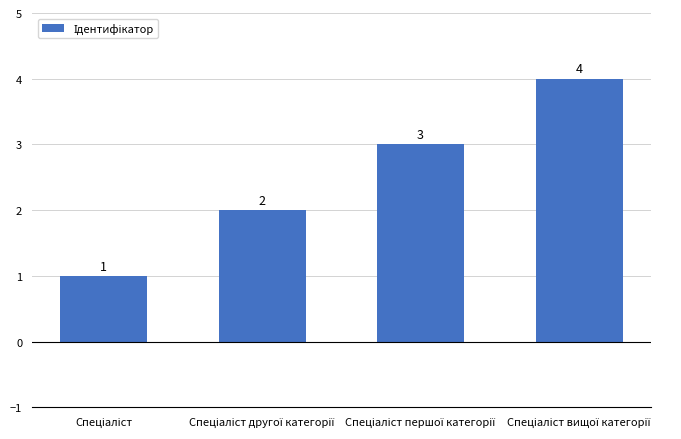

How many values are between 2 and 4?

3